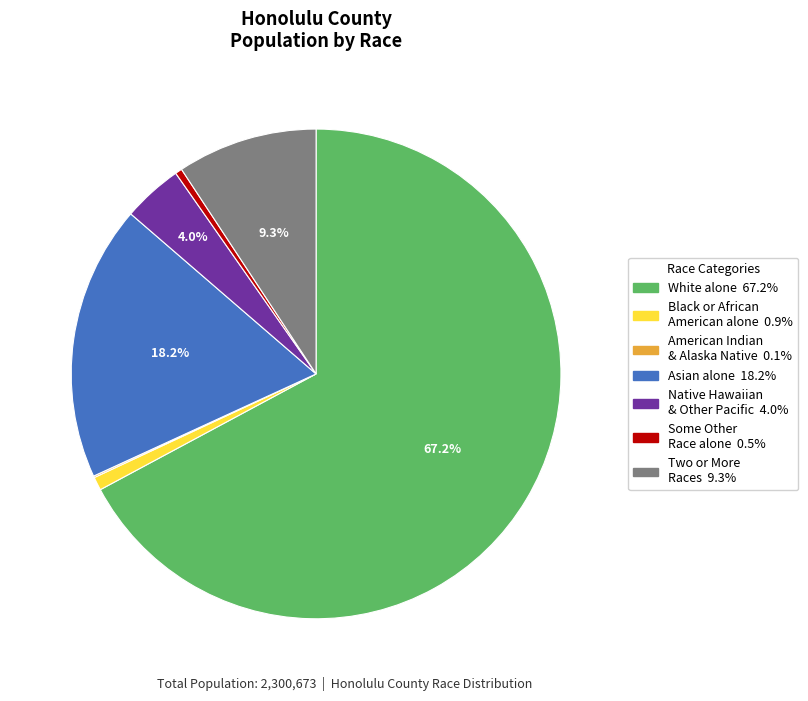

Is there any slice that represents more than half of the pie?

Yes